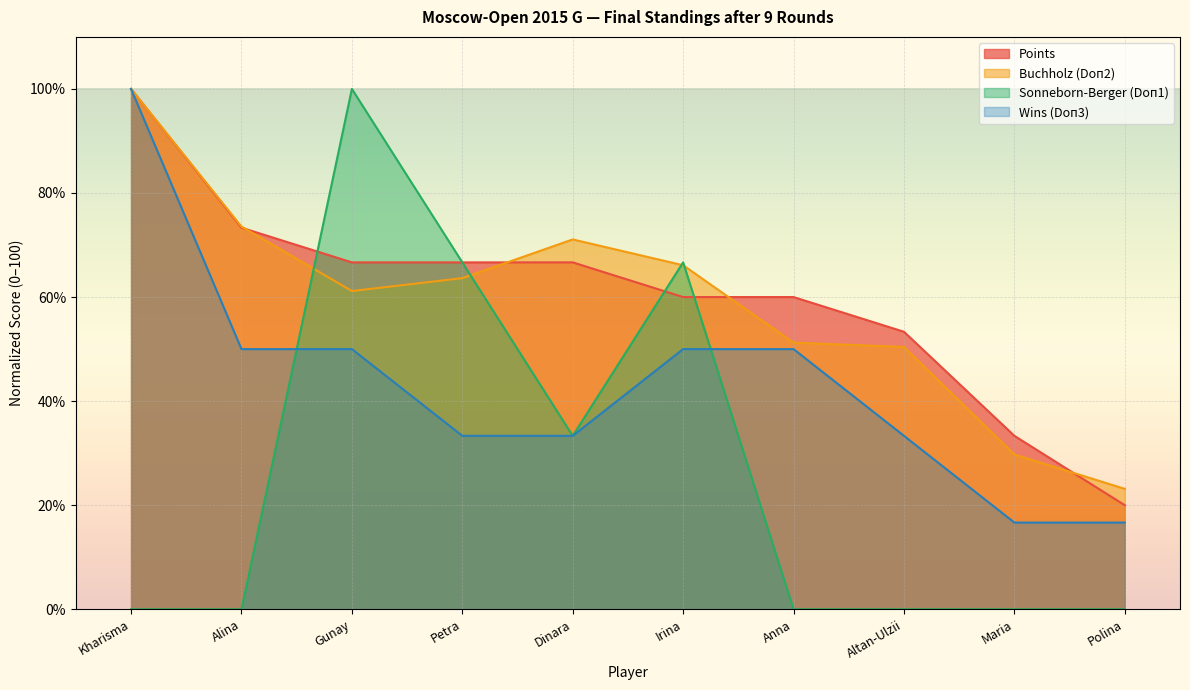

Reading right to left, list all the values displayed in this chart.

Points: 20.0	33.3	53.3	60.0	60.0	66.7	66.7	66.7	73.3	100.0
Buchholz (Doп2): 23.1	29.8	50.4	51.2	66.1	71.1	63.6	61.2	73.6	100.0
Sonneborn-Berger (Doп1): 0.0	0.0	0.0	0.0	66.7	33.3	66.7	100.0	0.0	0.0
Wins (Doп3): 16.7	16.7	33.3	50.0	50.0	33.3	33.3	50.0	50.0	100.0